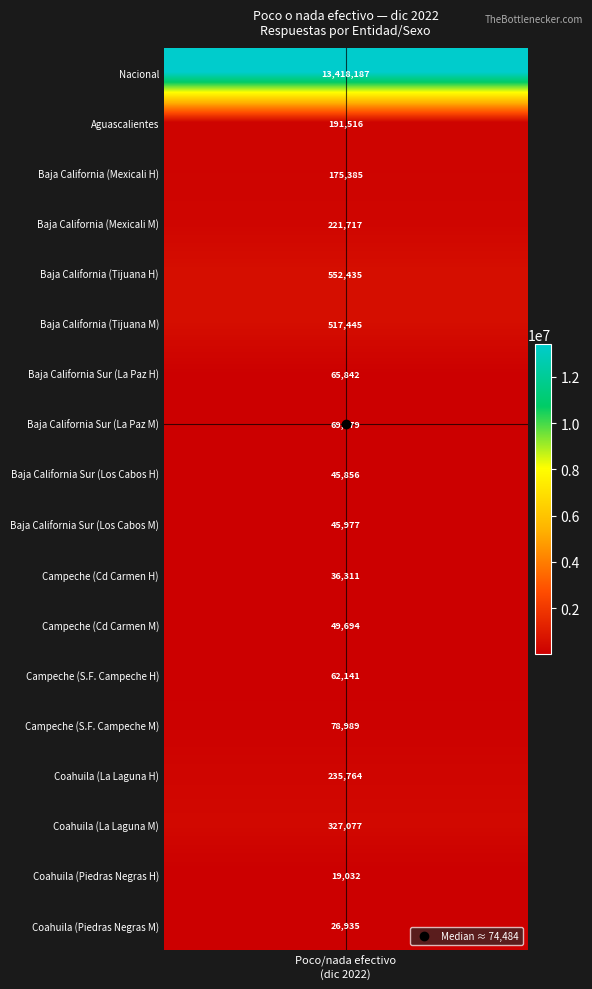

The chart shows a value of 26935 at 17. True or false?

True